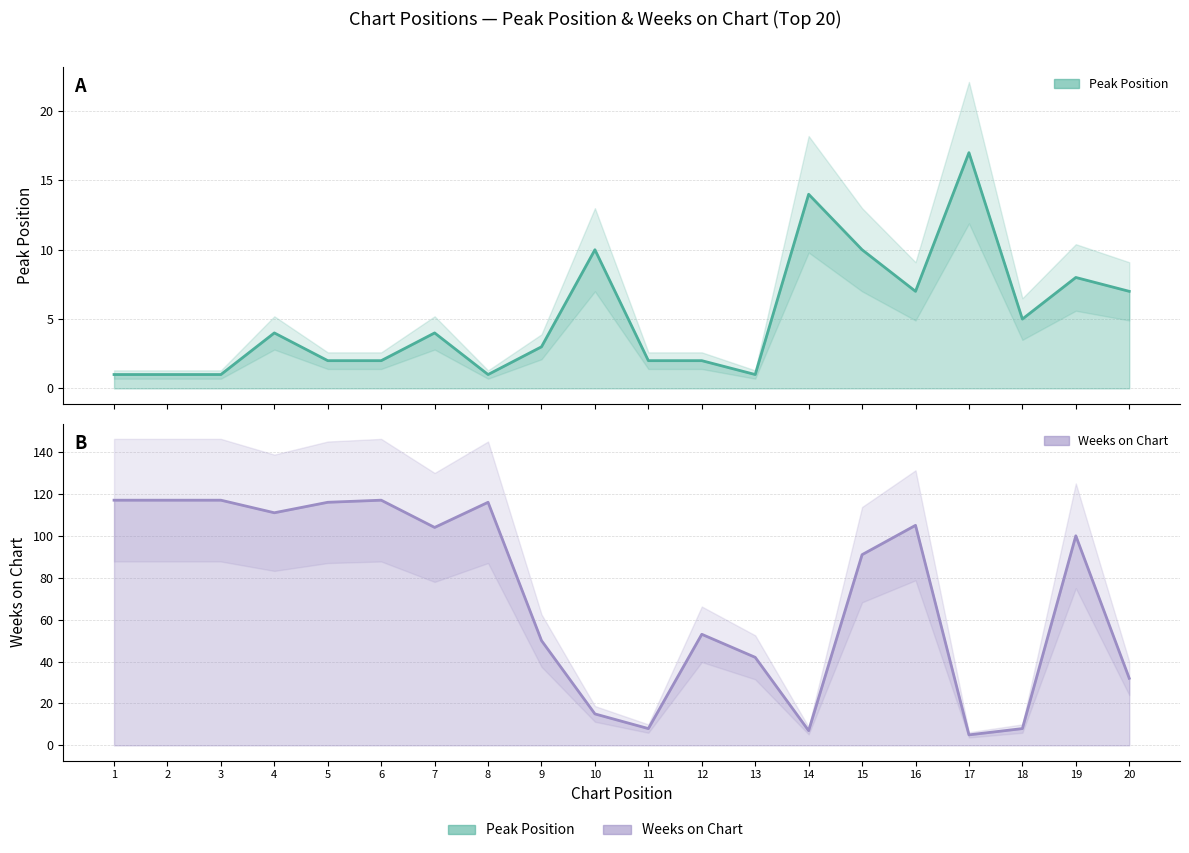

Where is Weeks on Chart nearest to the value 61?

12